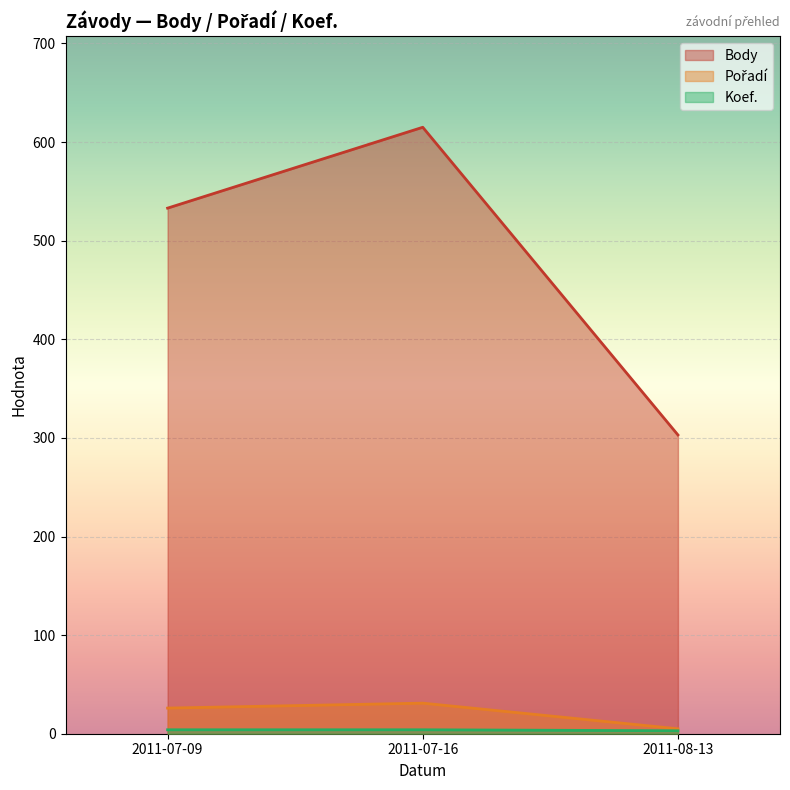

What is the maximum value shown in the chart?

615